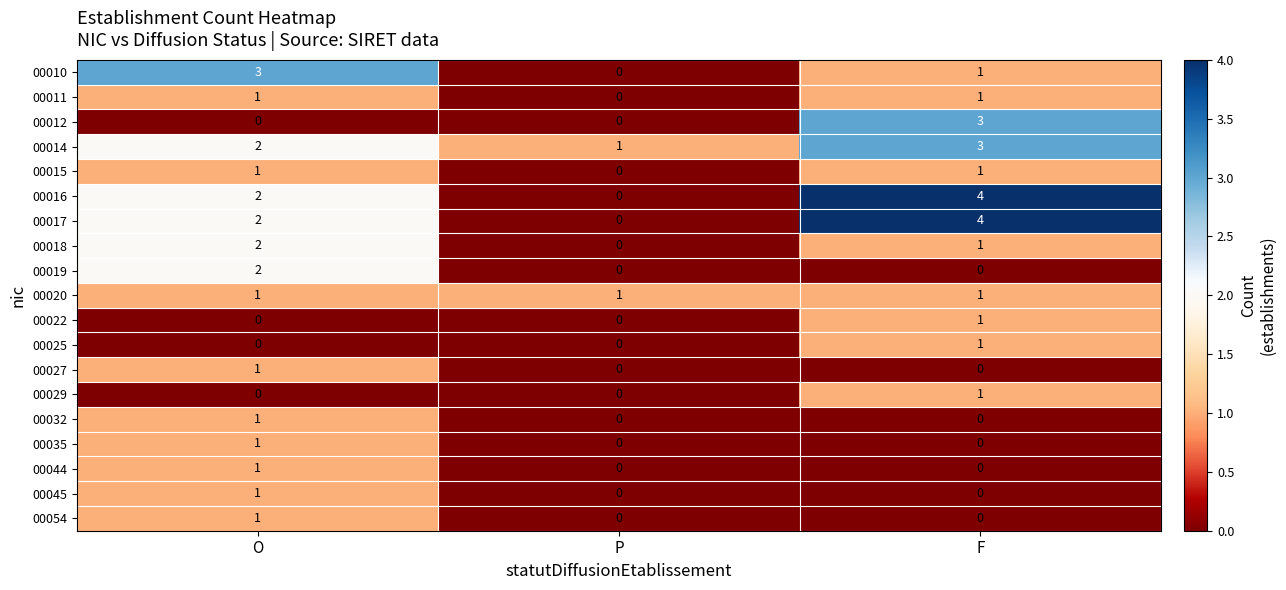

What is the spread (max minus min) of values at F?

4